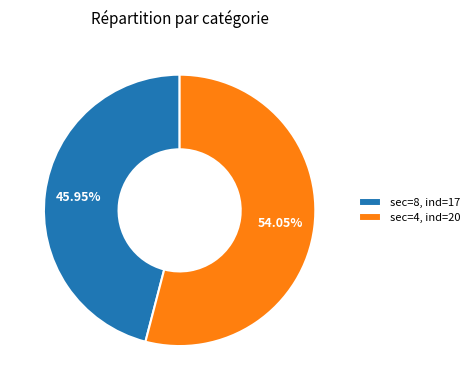

Rank the categories by value from highest to lowest.

sec=4, ind=20, sec=8, ind=17